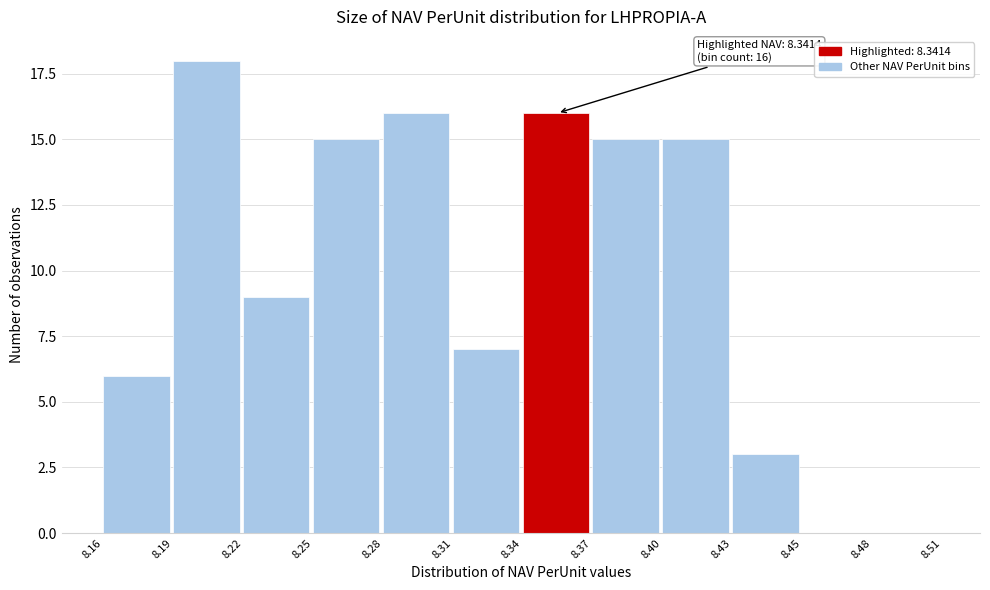

Reading right to left, what are all the values shown in this chart?

8.48=0	8.45=0	8.43=3	8.40=15	8.37=15	8.34=16	8.31=7	8.28=16	8.25=15	8.22=9	8.19=18	8.16=6